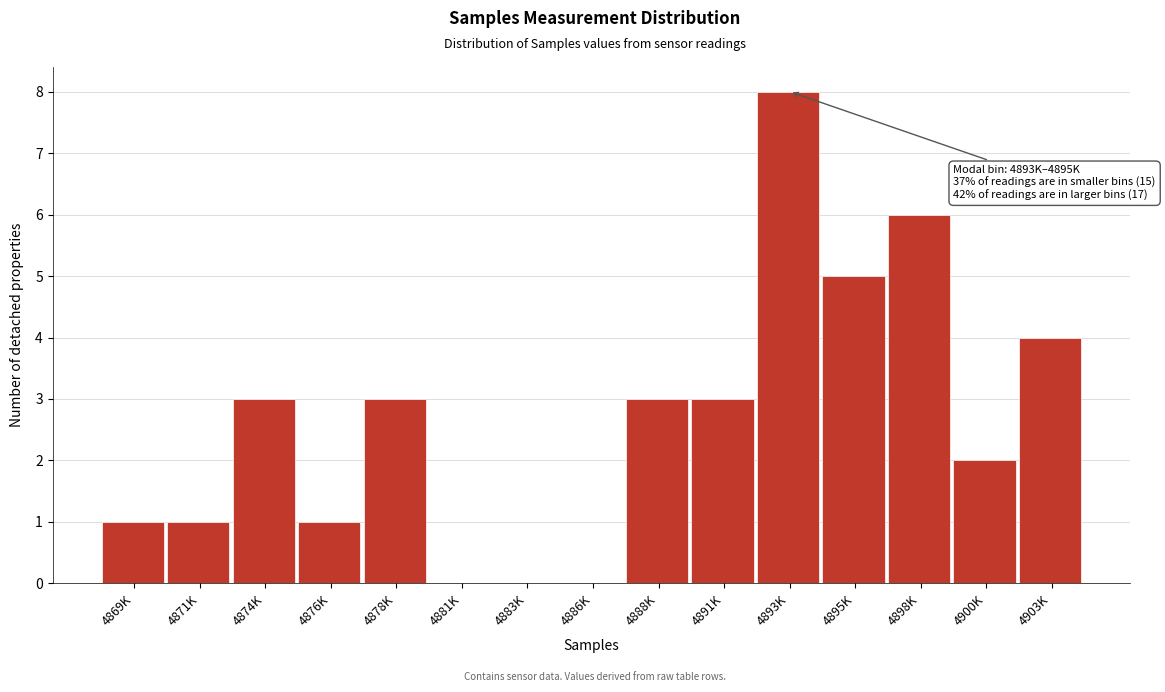

Reading left to right, extract all data points from this chart.

4869K=1	4871K=1	4874K=3	4876K=1	4878K=3	4881K=0	4883K=0	4886K=0	4888K=3	4891K=3	4893K=8	4895K=5	4898K=6	4900K=2	4903K=4